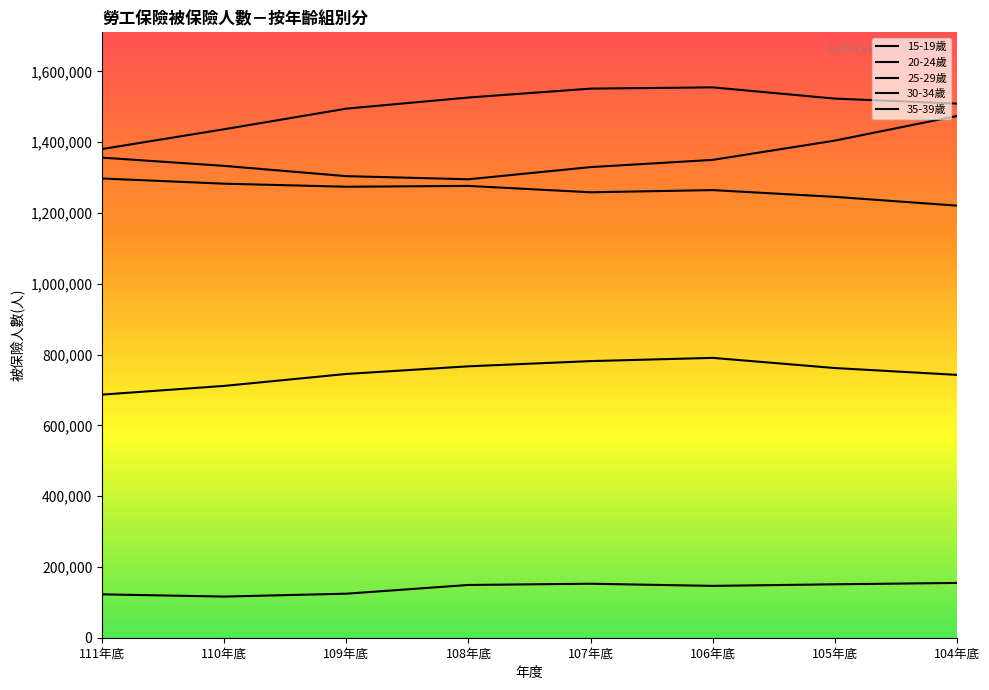

Which series changed the most between 111年底 and 107年底?

35-39歲